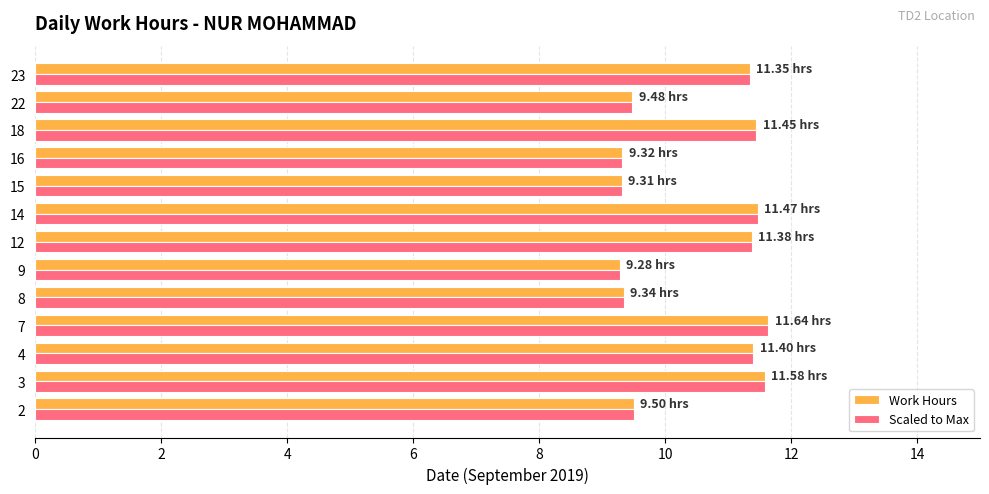

At how many categories does at least one series exceed 11?

7